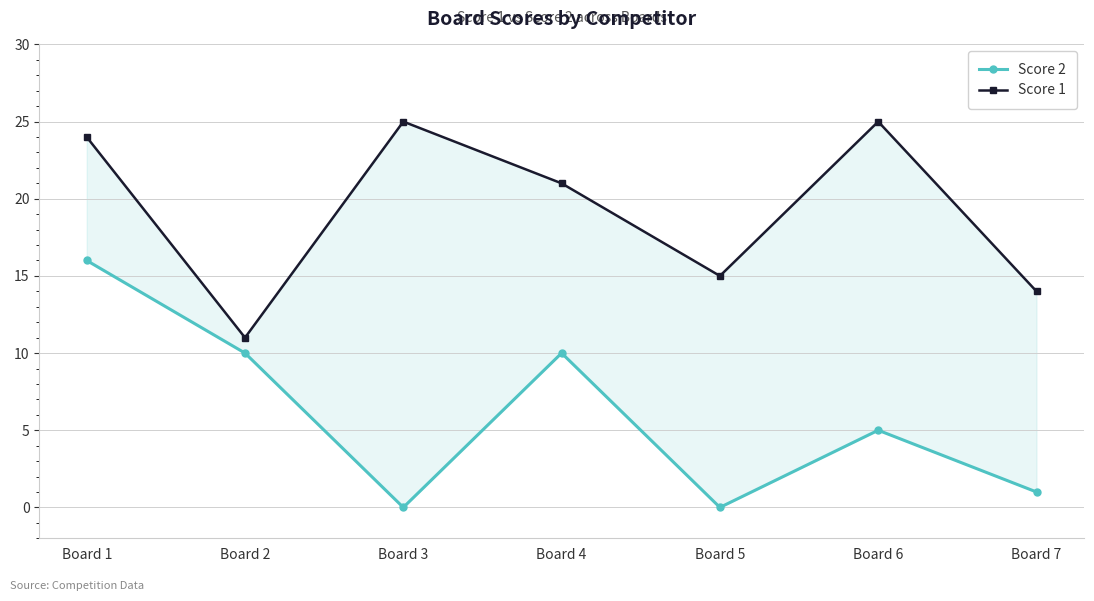

At which label does Score 2 first exceed 5?

Board 1